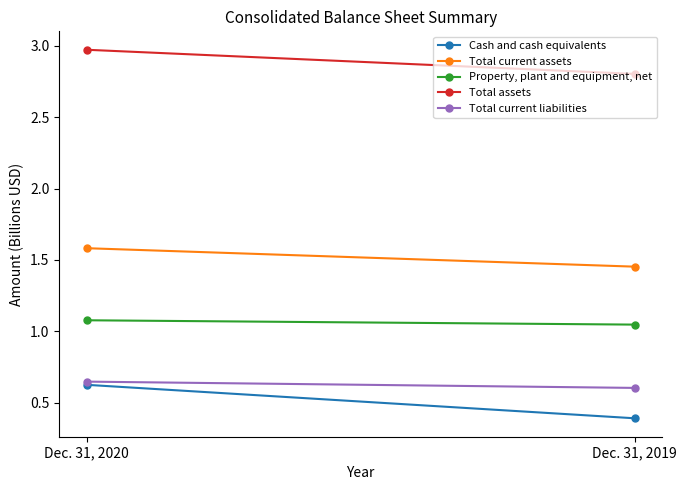

What is the sum of the Property, plant and equipment, net values at Dec. 31, 2019 and Dec. 31, 2020?

2.1